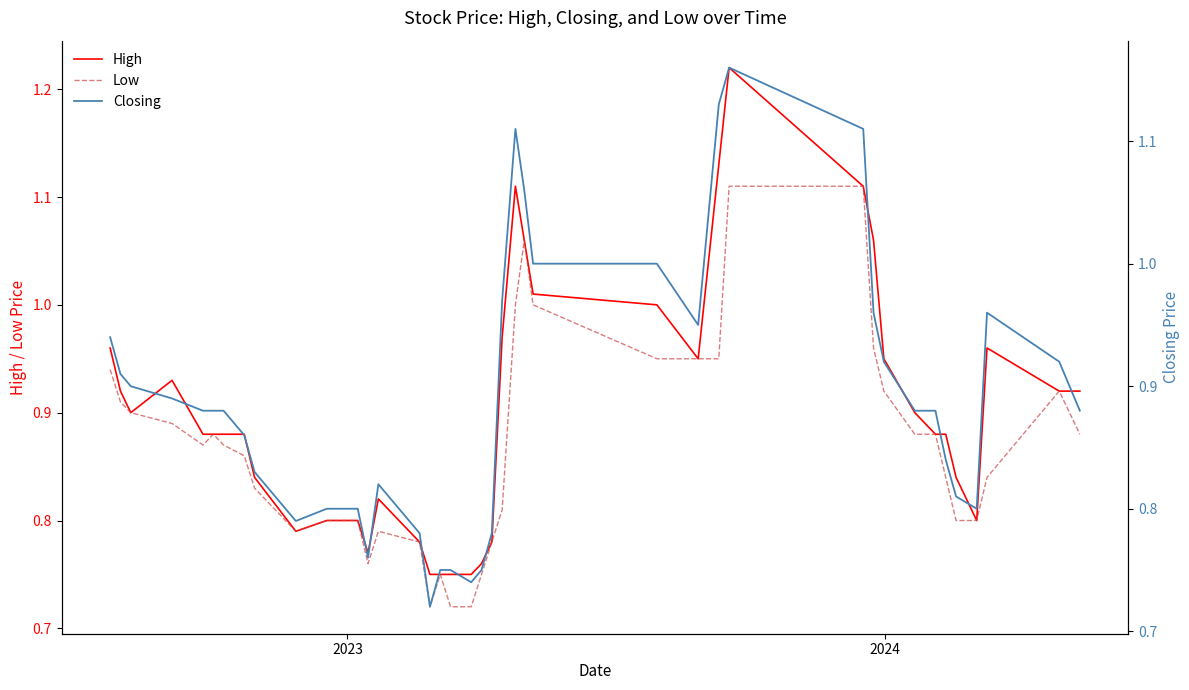

The High series shows 0.6 at 5. True or false?

False